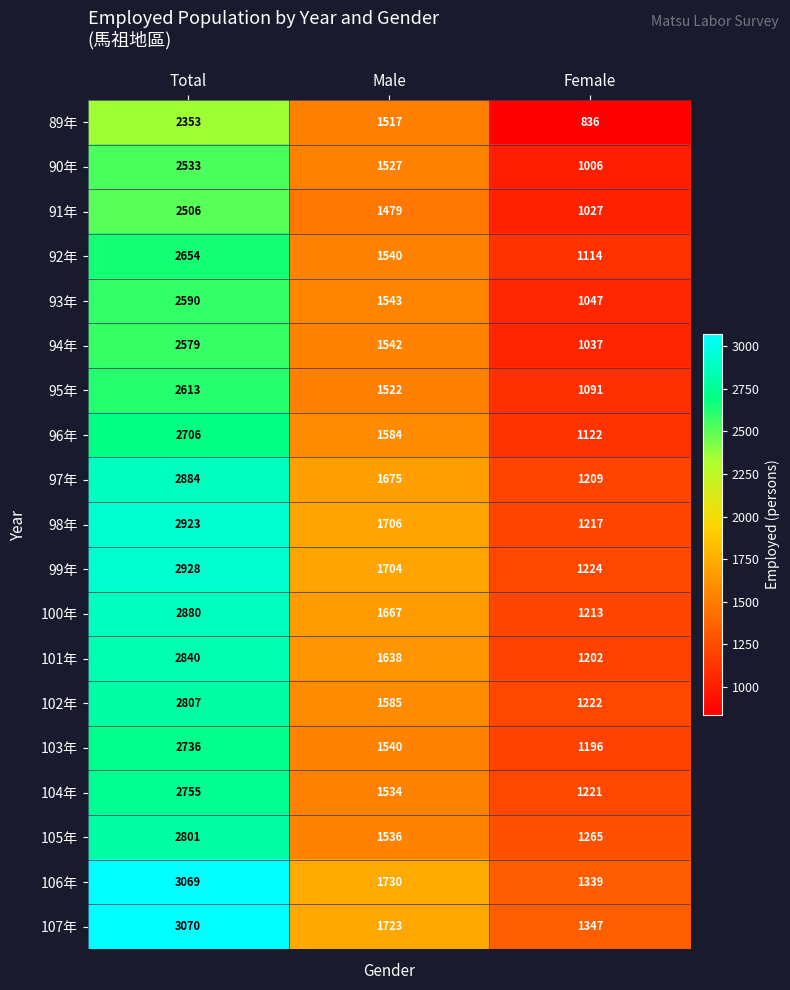

Which series has the widest spread of values?

106年